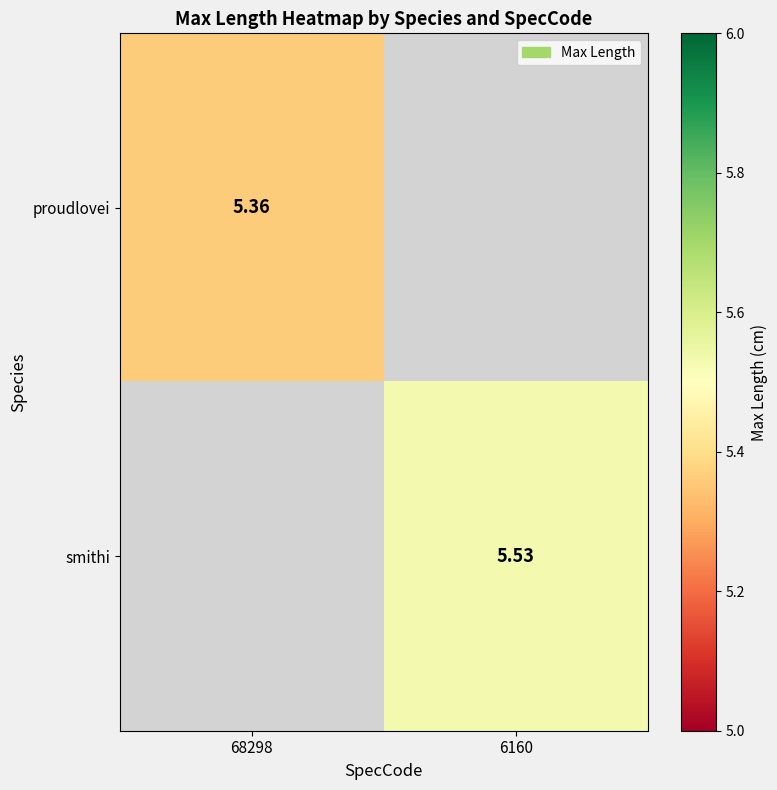

Is the value of proudlovei at 68298 greater than the value of smithi at 6160?

No